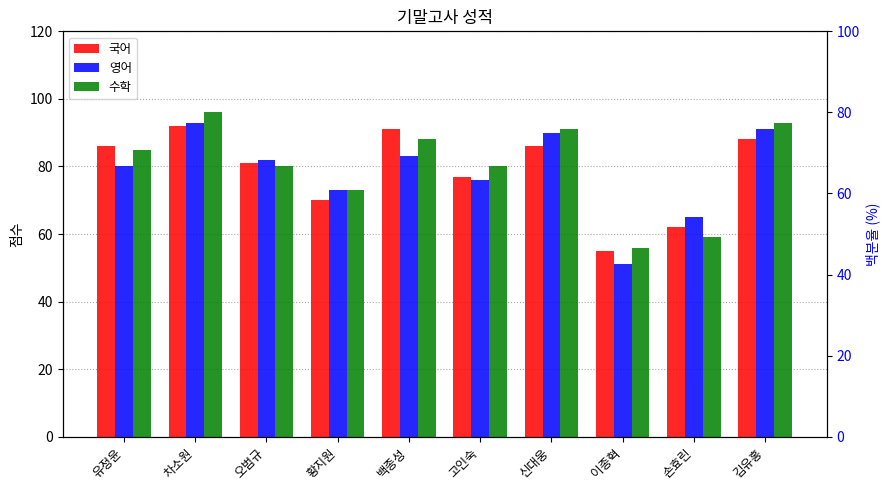

Are the bars horizontal?

No